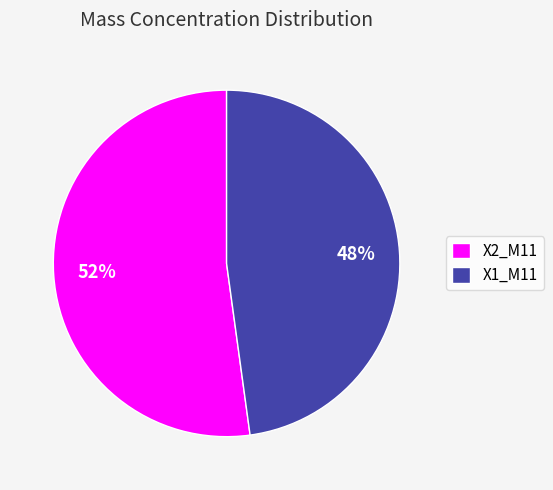

Which slice is the largest?

X2_M11